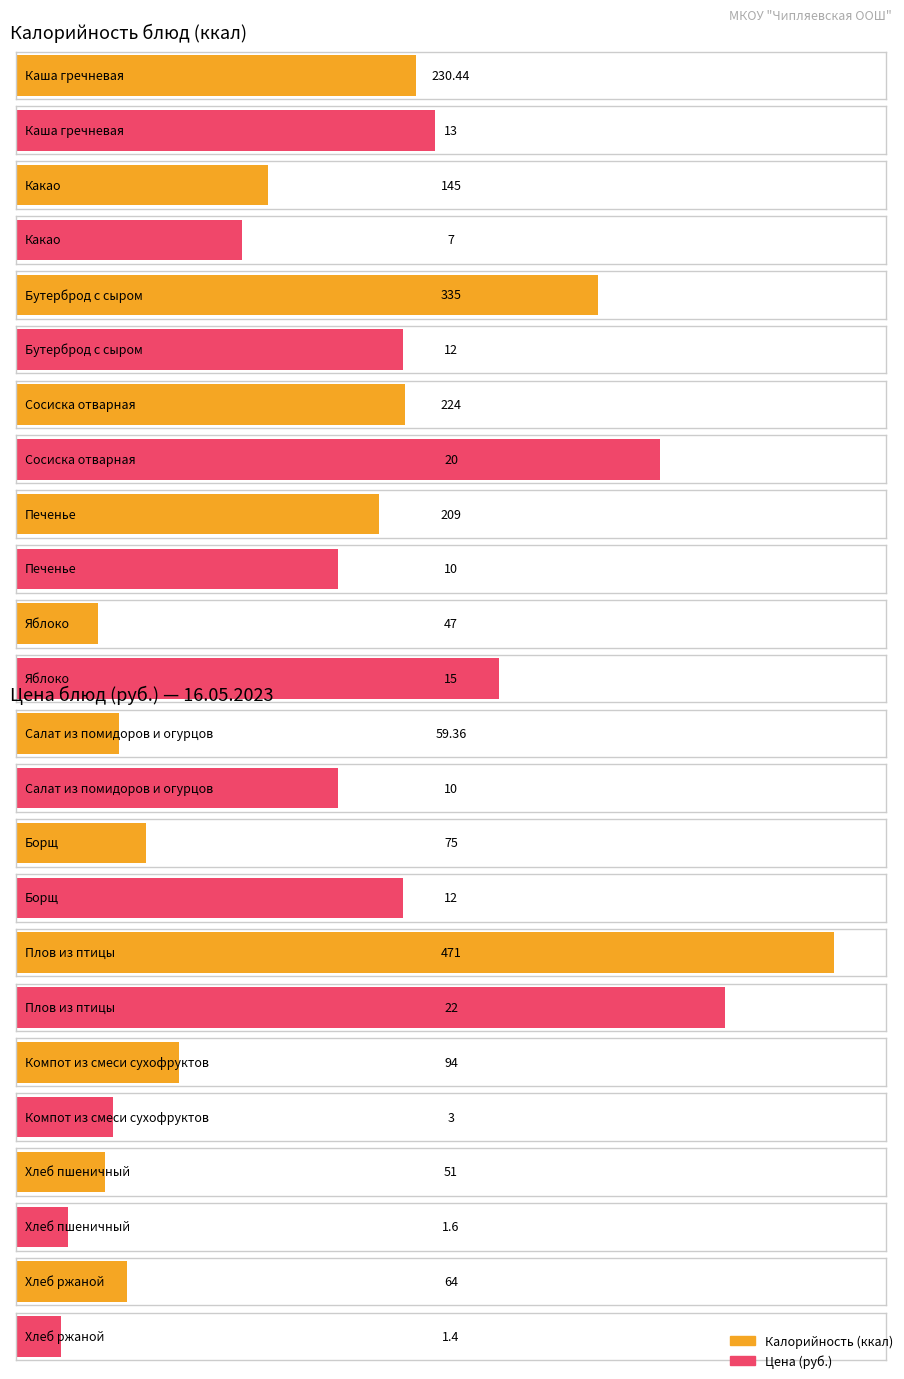

The value of Калорийность at Сосиска отварная is 122.0. True or false?

False